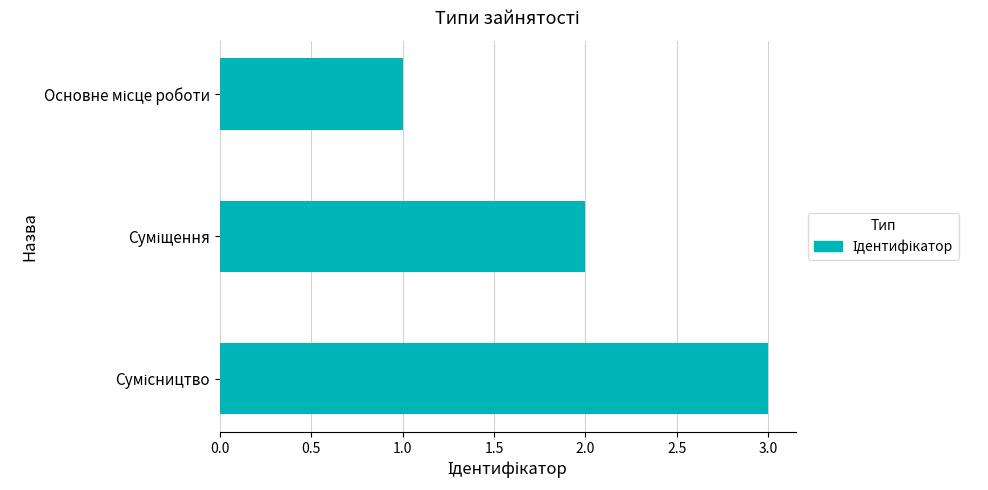

How many data points are less than 2?

1